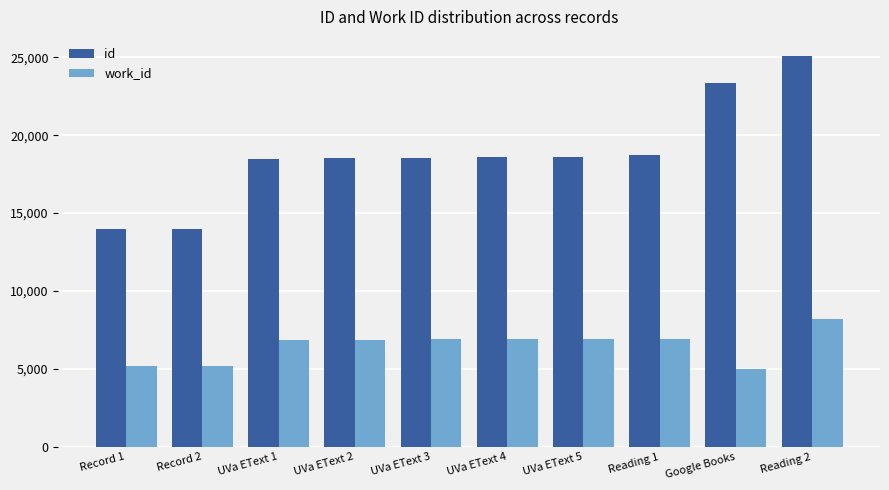

Are the bars horizontal?

No